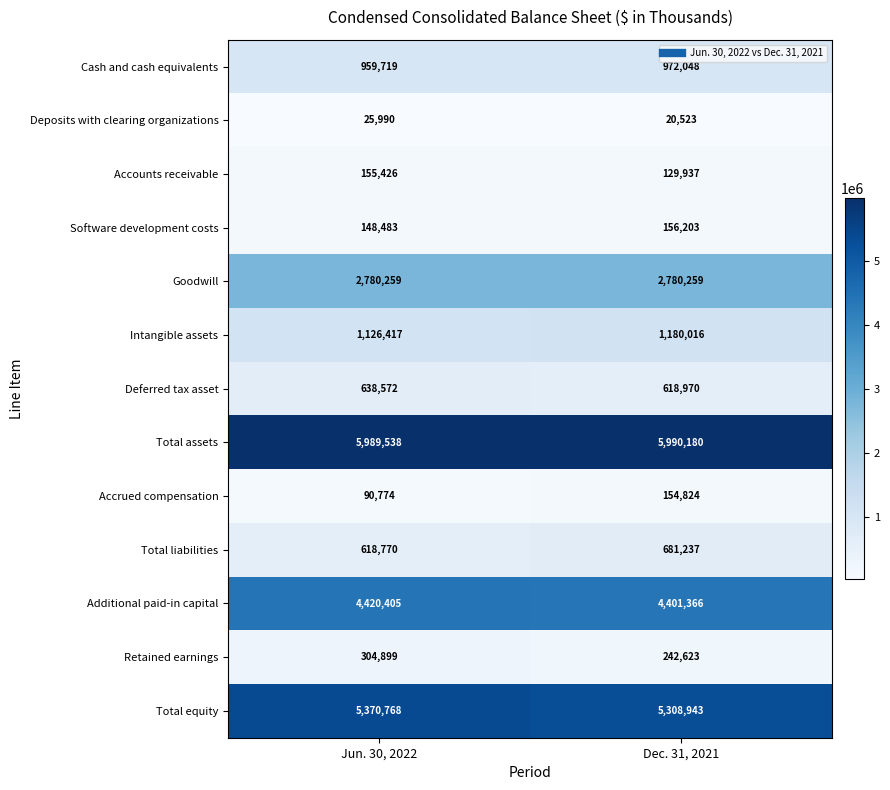

What is the minimum value shown in the chart?

20523